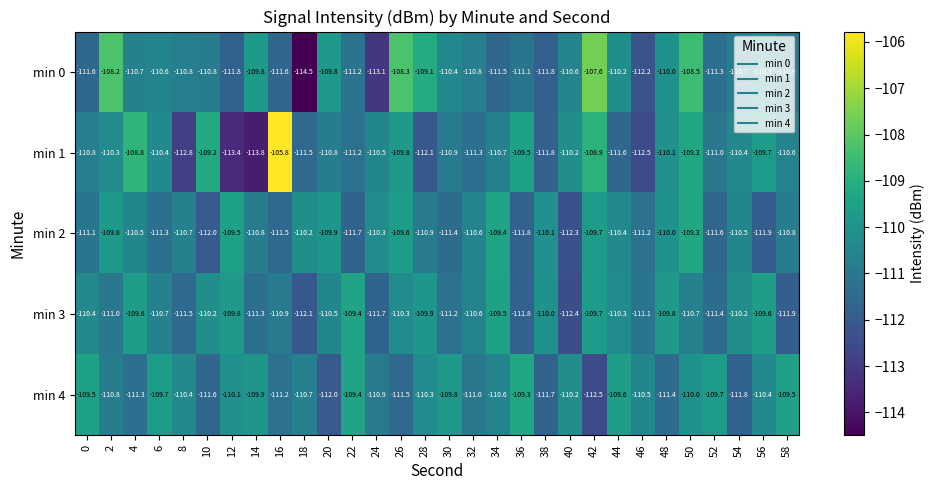

What is the maximum value shown in the chart?

-105.8